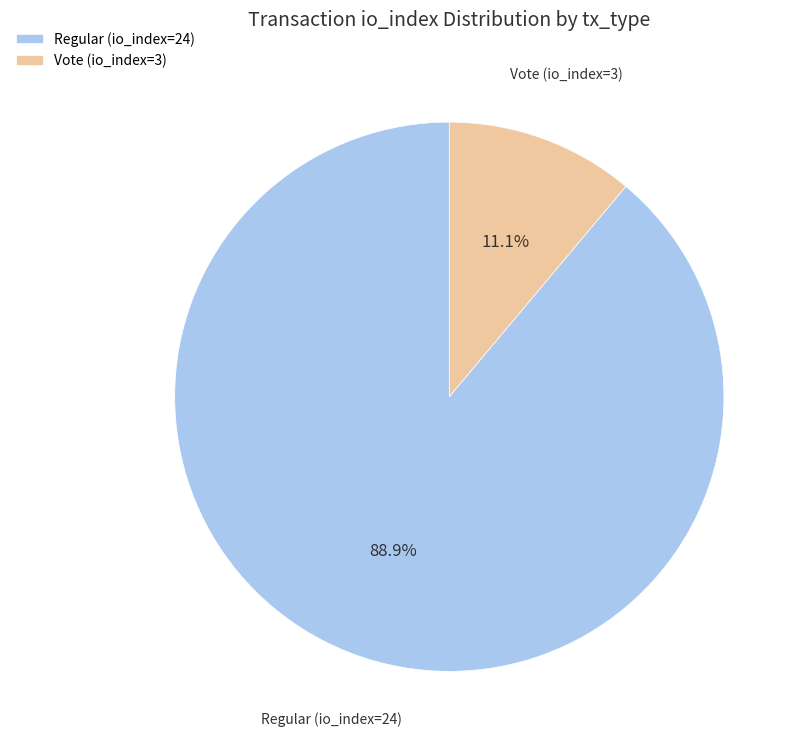

What percentage do Vote (io_index=3) and Regular (io_index=24) together represent?

100.0%